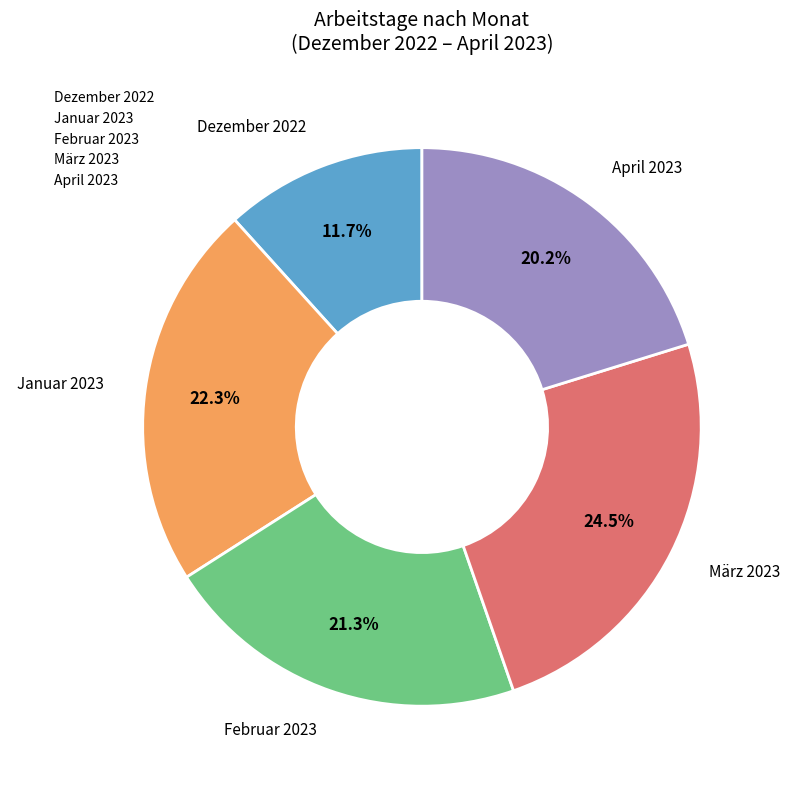

How many segments does this pie chart have?

5